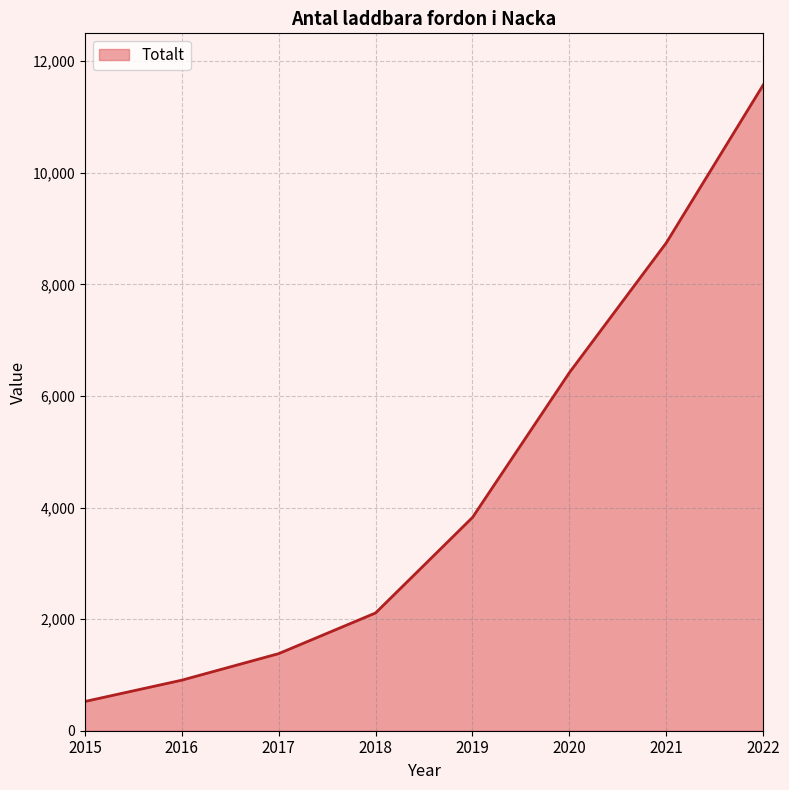

What is the ratio of the value at 2019 to the value at 2017?

2.8